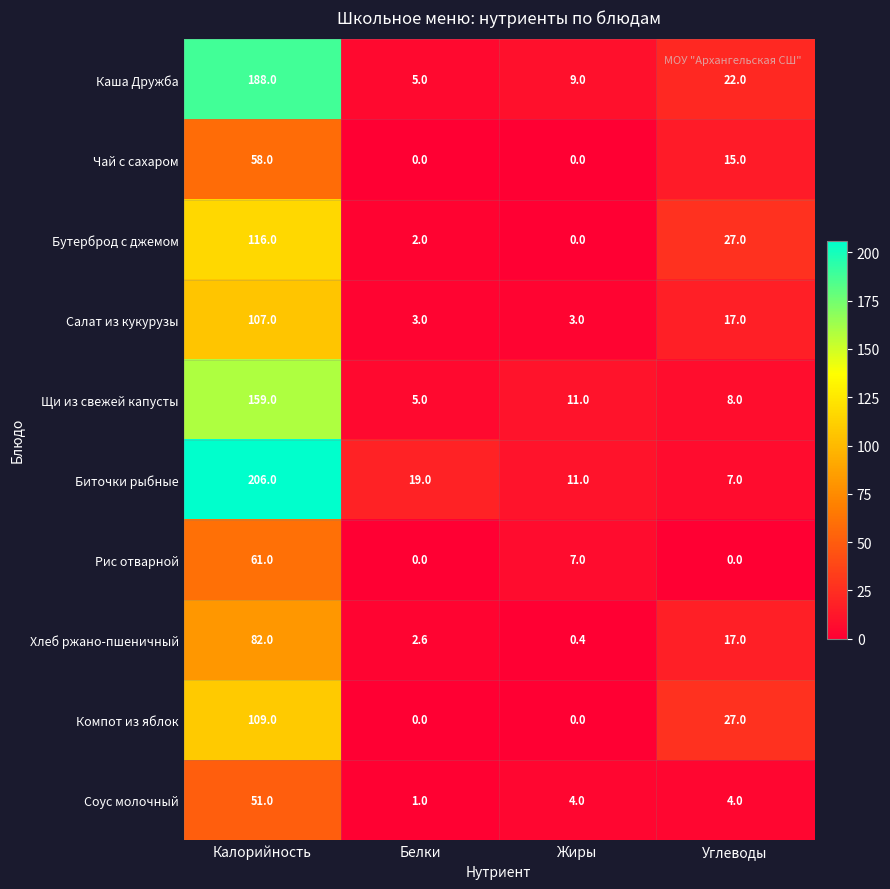

List the series in order of their peak value, highest first.

Биточки рыбные, Каша Дружба, Щи из свежей капусты, Бутерброд с джемом, Компот из яблок, Салат из кукурузы, Хлеб ржано-пшеничный, Рис отварной, Чай с сахаром, Соус молочный